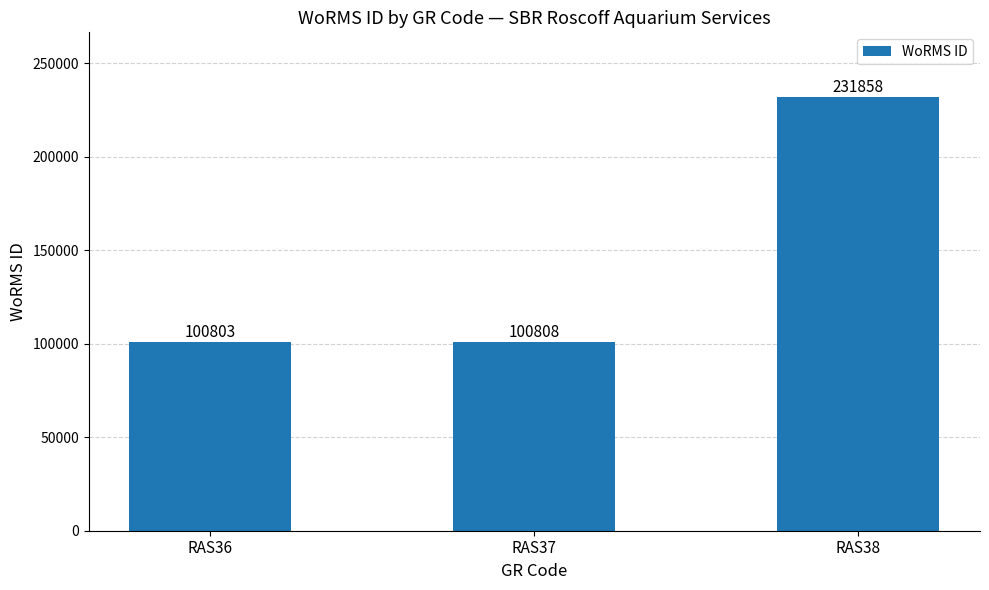

How many bars are there in total?

3